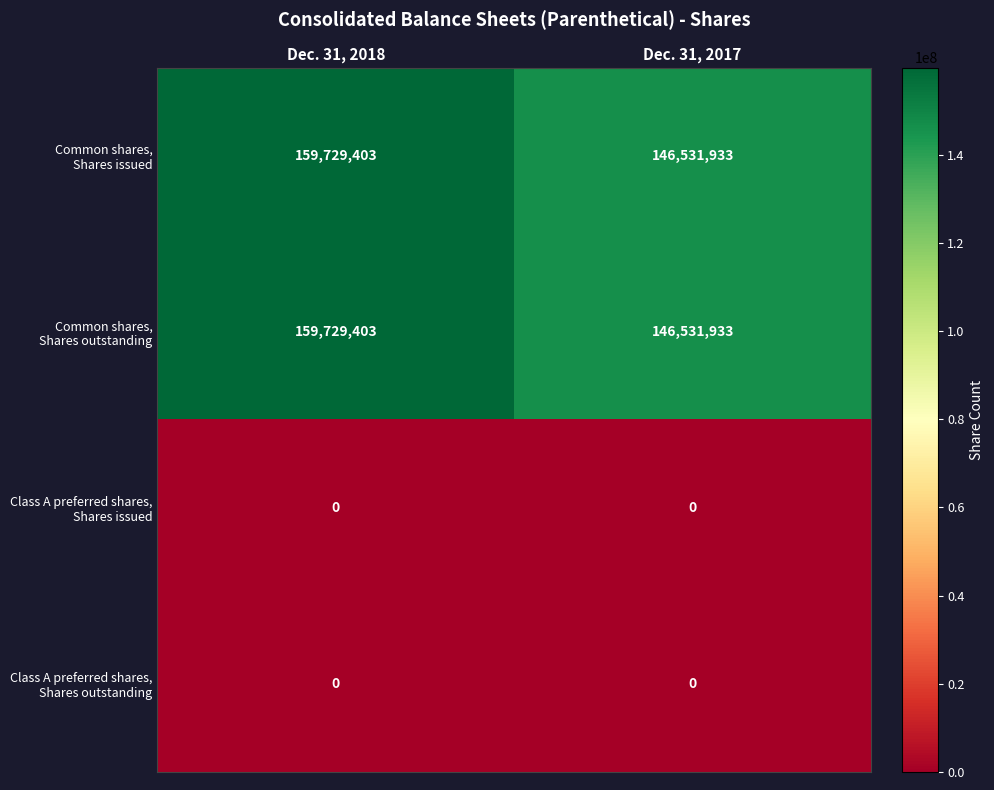

What is the total value across all series at Dec. 31, 2017?

293063866